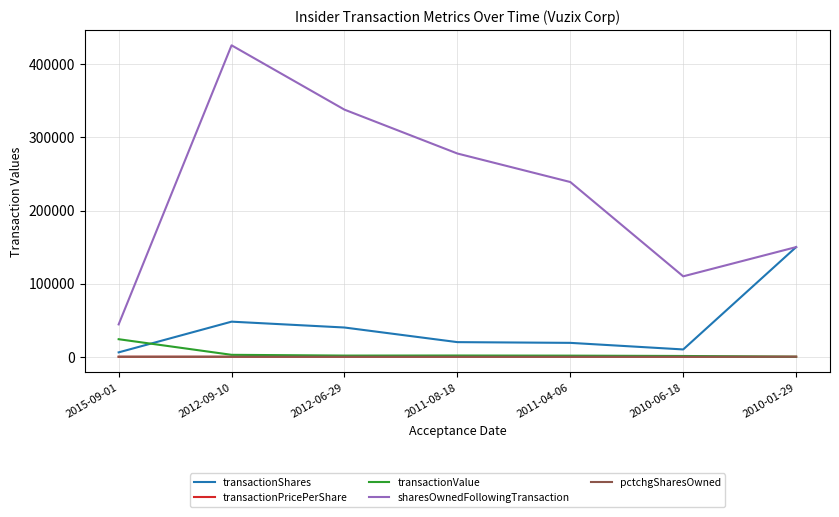

What is the difference between the highest and lowest values at 2010-06-18?

109999.9